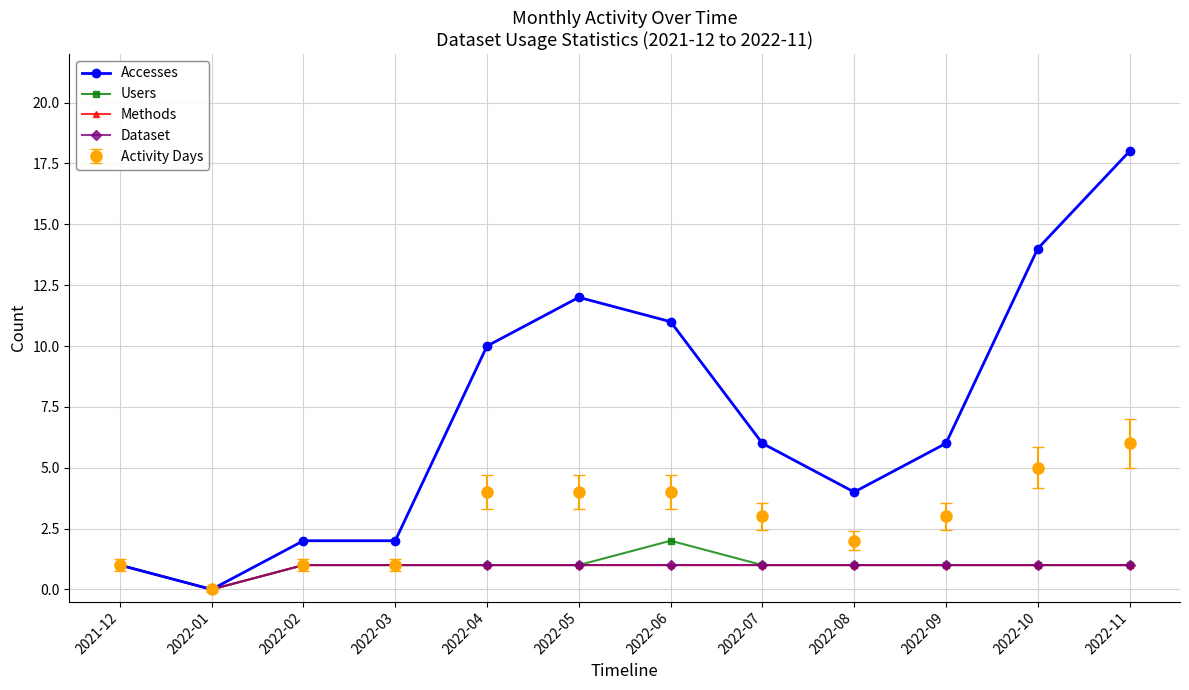

Is this an area chart (filled region under the line)?

No